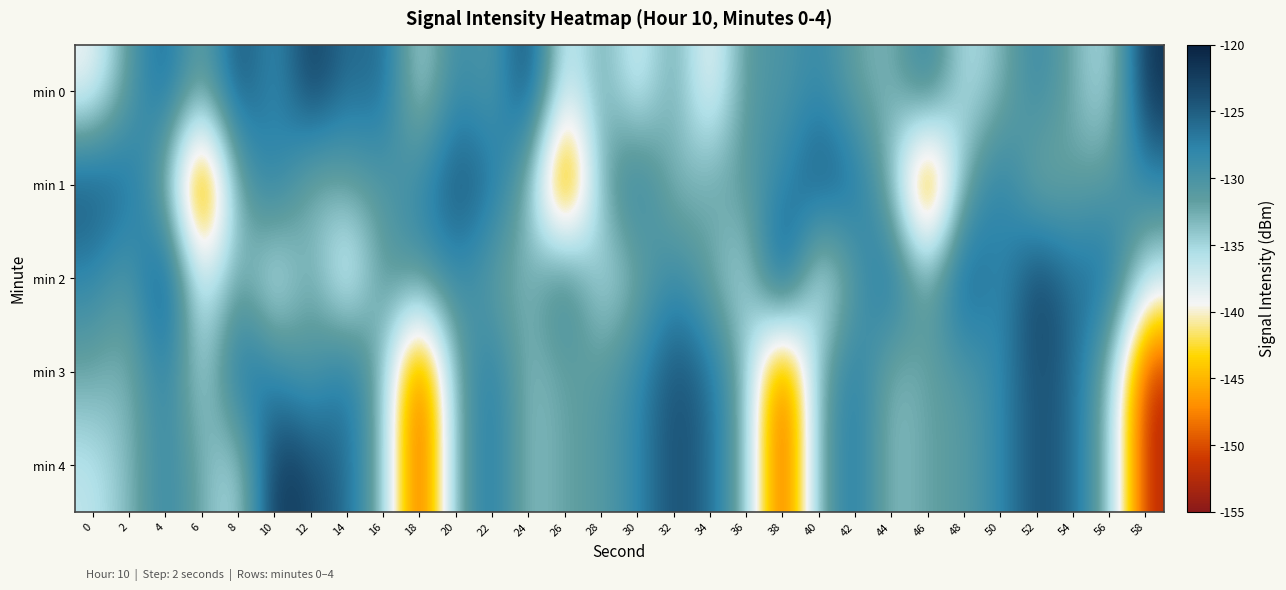

What is the spread (max minus min) of values at 44?

8.9